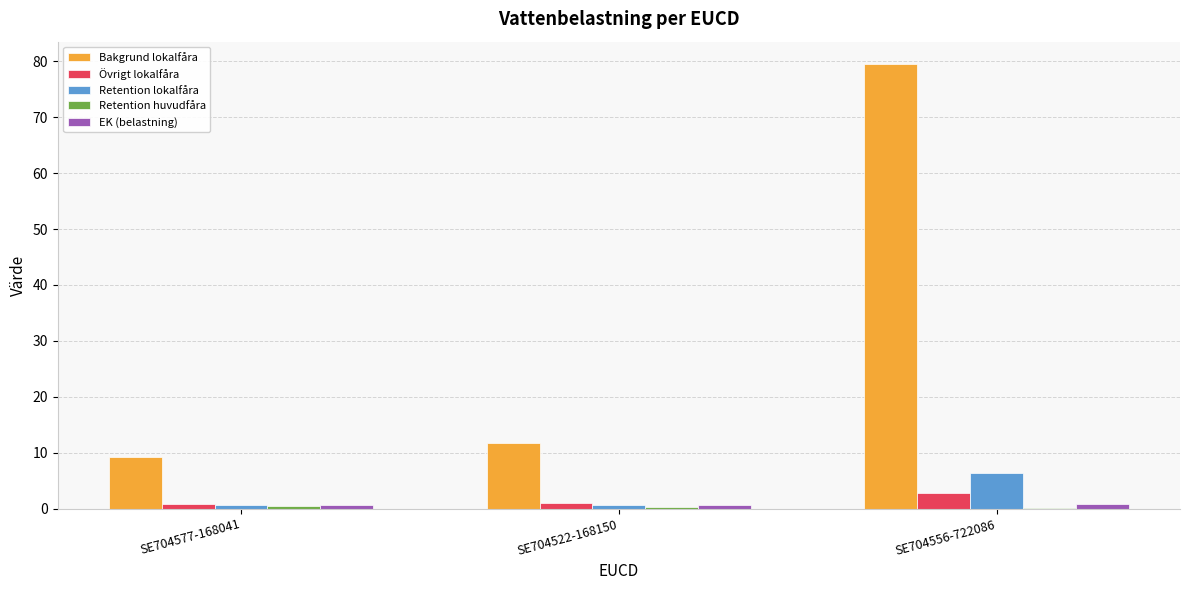

The value of Bakgrund lokalfåra at SE704522-168150 is 11.8. True or false?

True